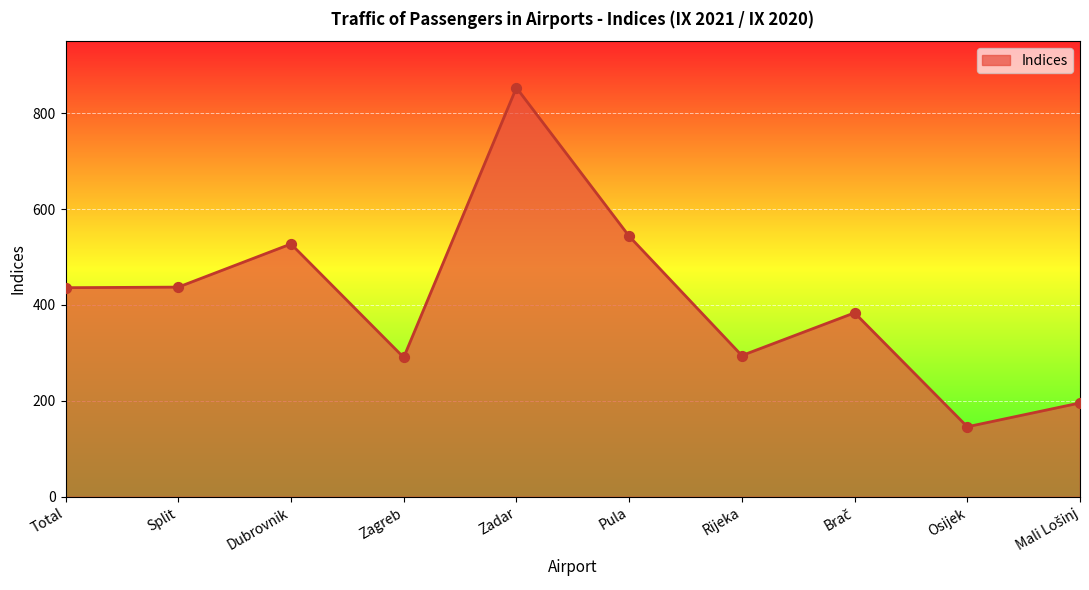

Which has a higher value, Total or Pula?

Pula